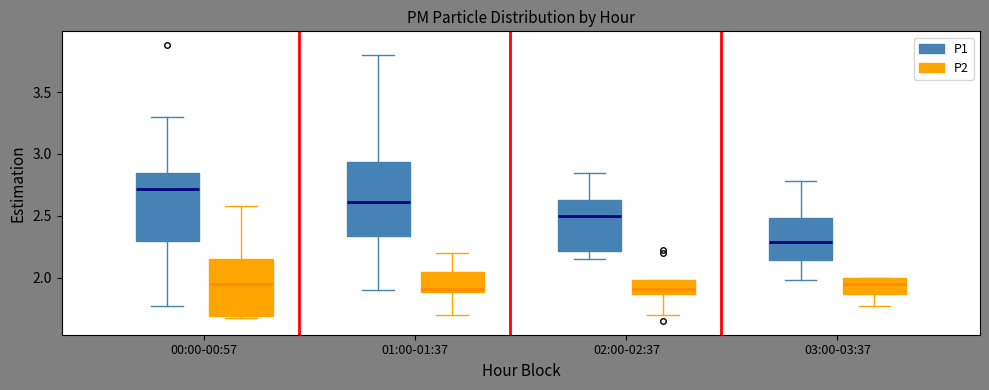

Reading left to right, transcribe this box plot: for each box, give where its median line is, the range the box spans, and where its two whiskers end, as read against the y-axis. The values are not printed on the chart, so give them approximately, as read against the axis.

00:00-00:57 (P1): median 2.70, box 2.30 to 2.85, whiskers 1.75 to 3.30
00:00-00:57 (P2): median 1.95, box 1.70 to 2.15, whiskers 1.65 to 2.60
01:00-01:37 (P1): median 2.60, box 2.35 to 2.95, whiskers 1.90 to 3.80
01:00-01:37 (P2): median 1.90 (just above the box's lower edge), box 1.90 to 2.05, whiskers 1.70 to 2.20
02:00-02:37 (P1): median 2.50, box 2.20 to 2.65, whiskers 2.15 to 2.85
02:00-02:37 (P2): median 1.90, box 1.85 to 2.00, whiskers 1.70 to 2.00
03:00-03:37 (P1): median 2.30, box 2.15 to 2.50, whiskers 2.00 to 2.80
03:00-03:37 (P2): median 1.95, box 1.85 to 2.00, whiskers 1.75 to 2.00